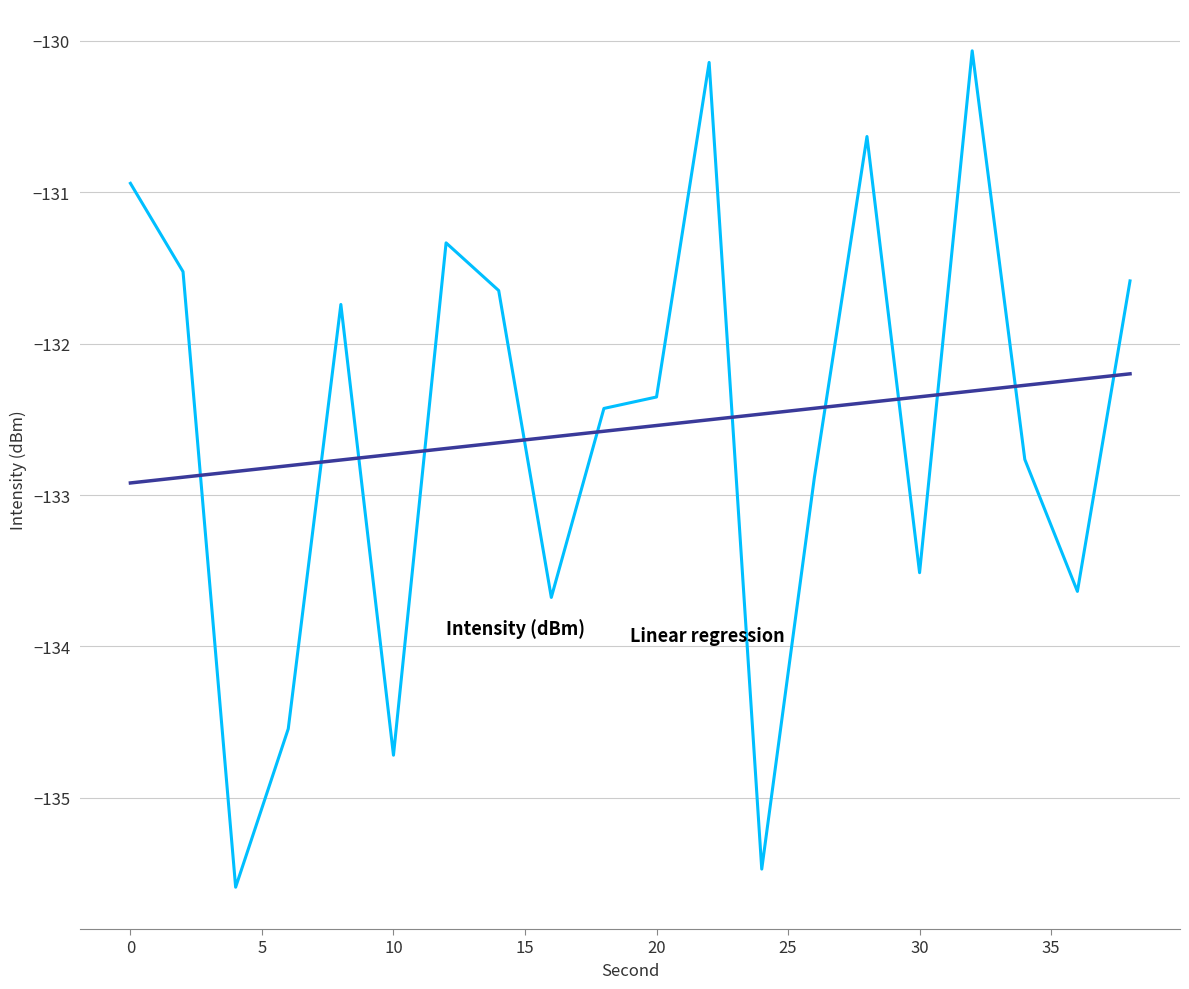

What is the minimum value shown in the chart?

-135.6